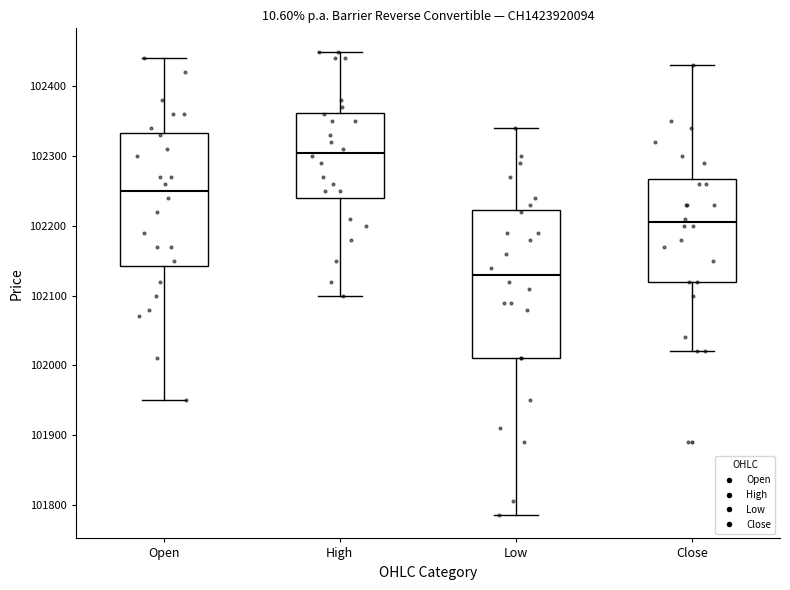

Which box's median line is the highest?

High